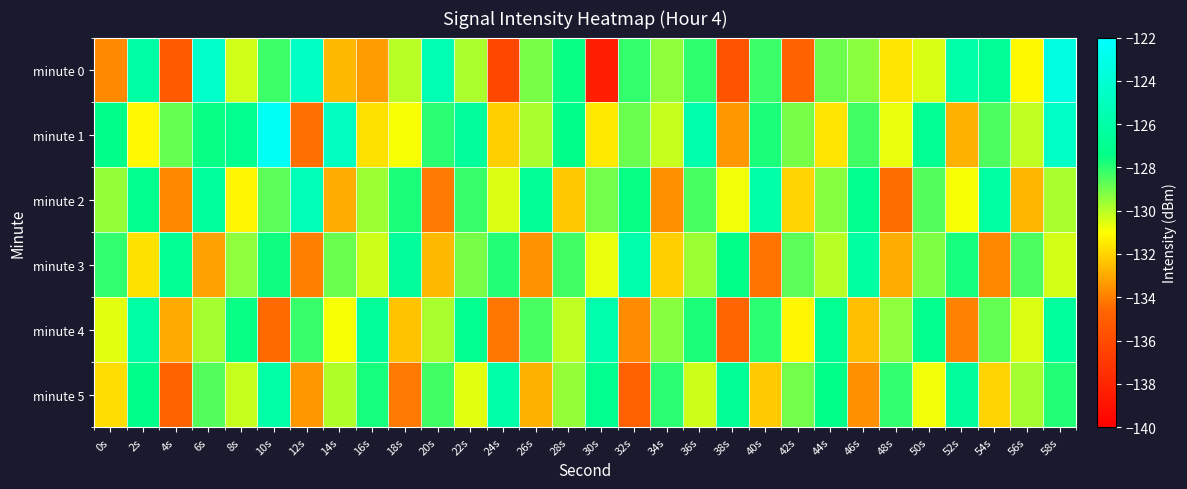

At which category is the sum across all series the highest?

58s